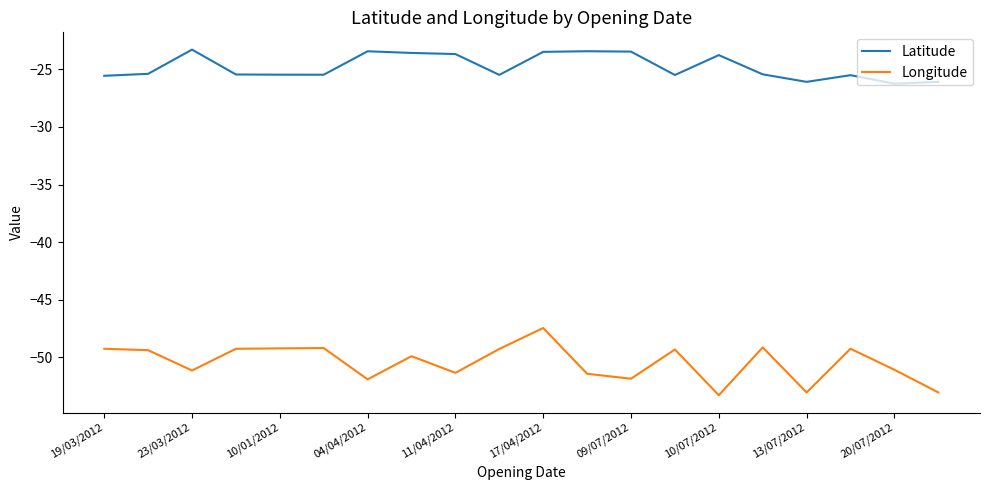

Rank the series by their average value, from lowest to highest.

Longitude, Latitude